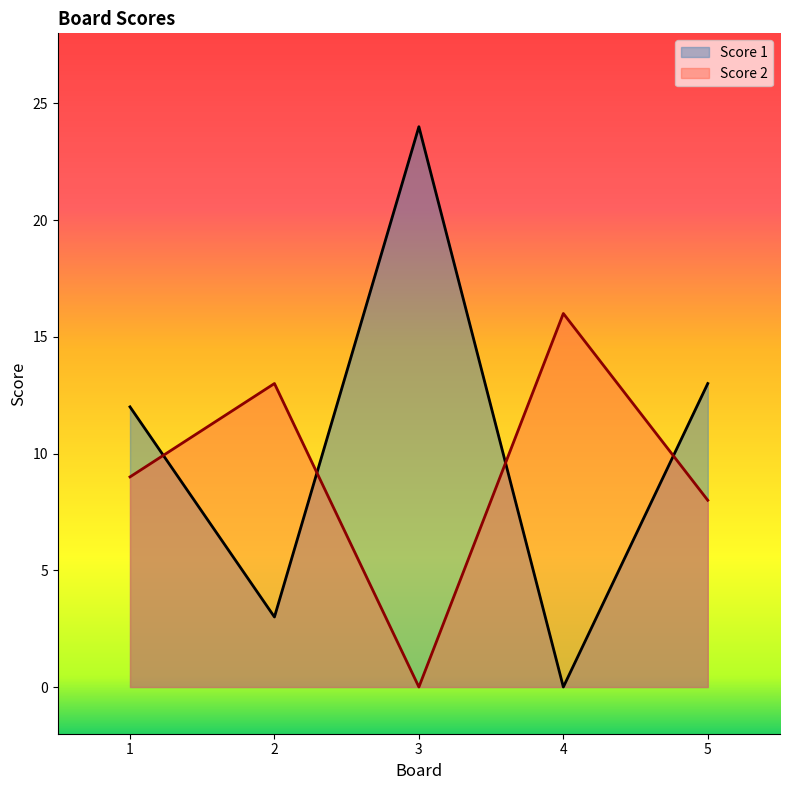

Which label corresponds to the largest value in the chart?

3